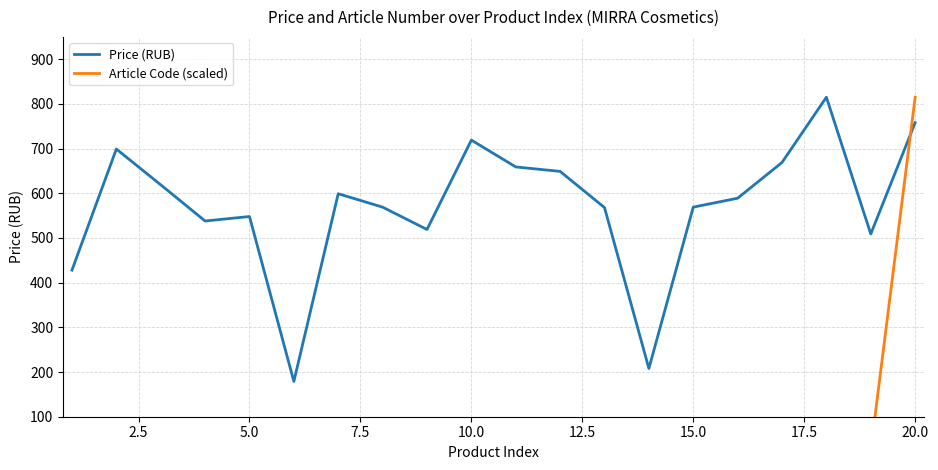

At how many categories does at least one series exceed 751?

2